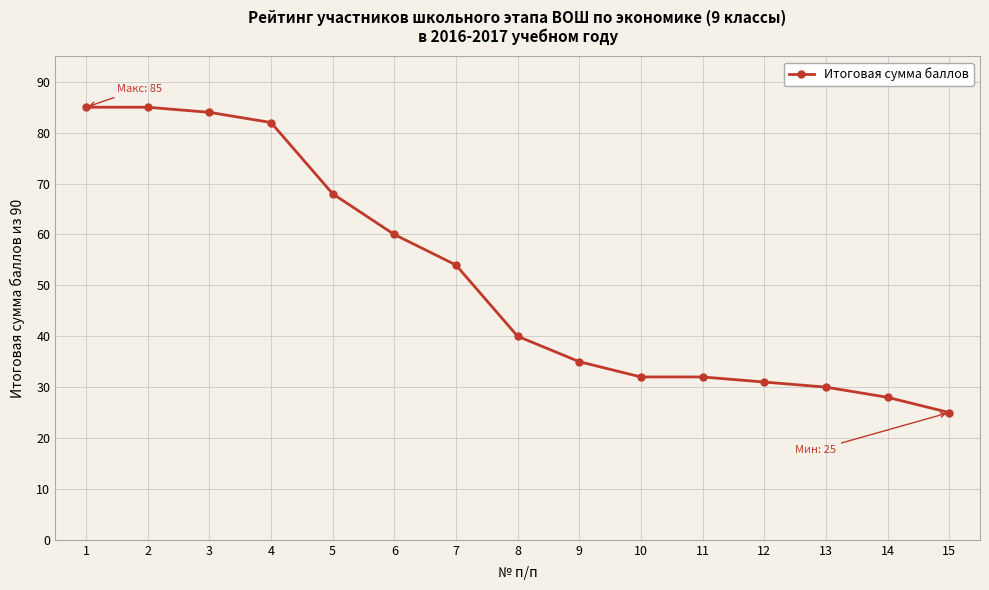

What is the smallest value displayed?

25